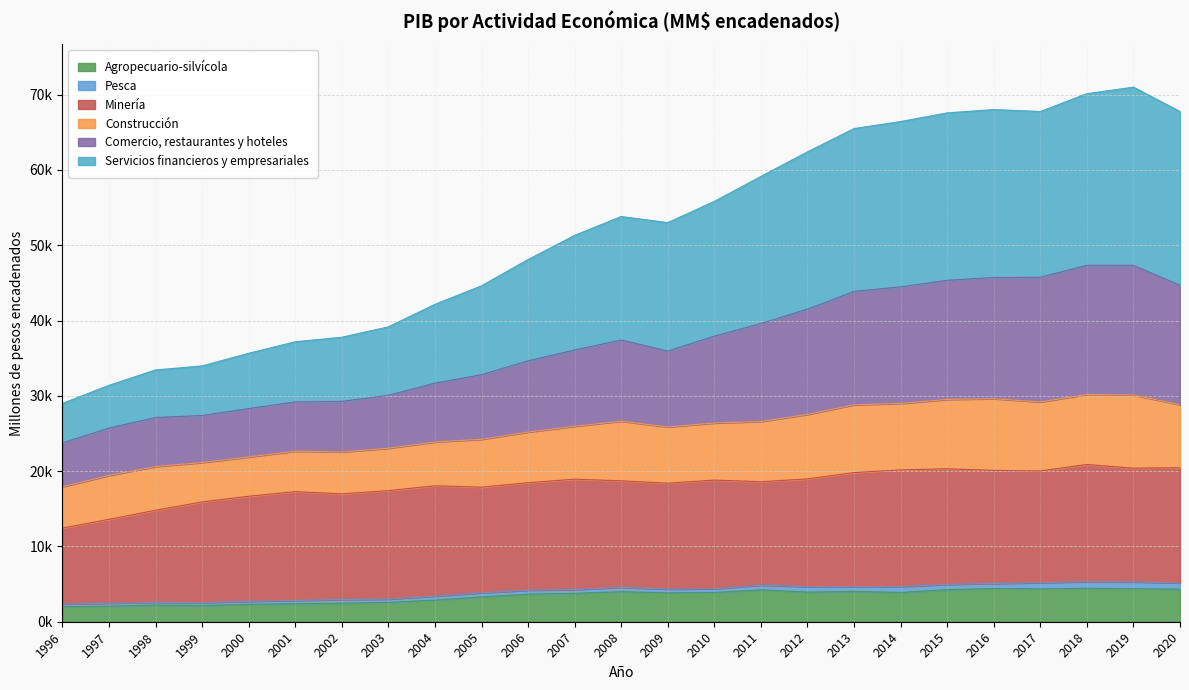

What are all the series names shown in the legend?

Agropecuario-silvícola, Pesca, Minería, Construcción, Comercio, restaurantes y hoteles, Servicios financieros y empresariales